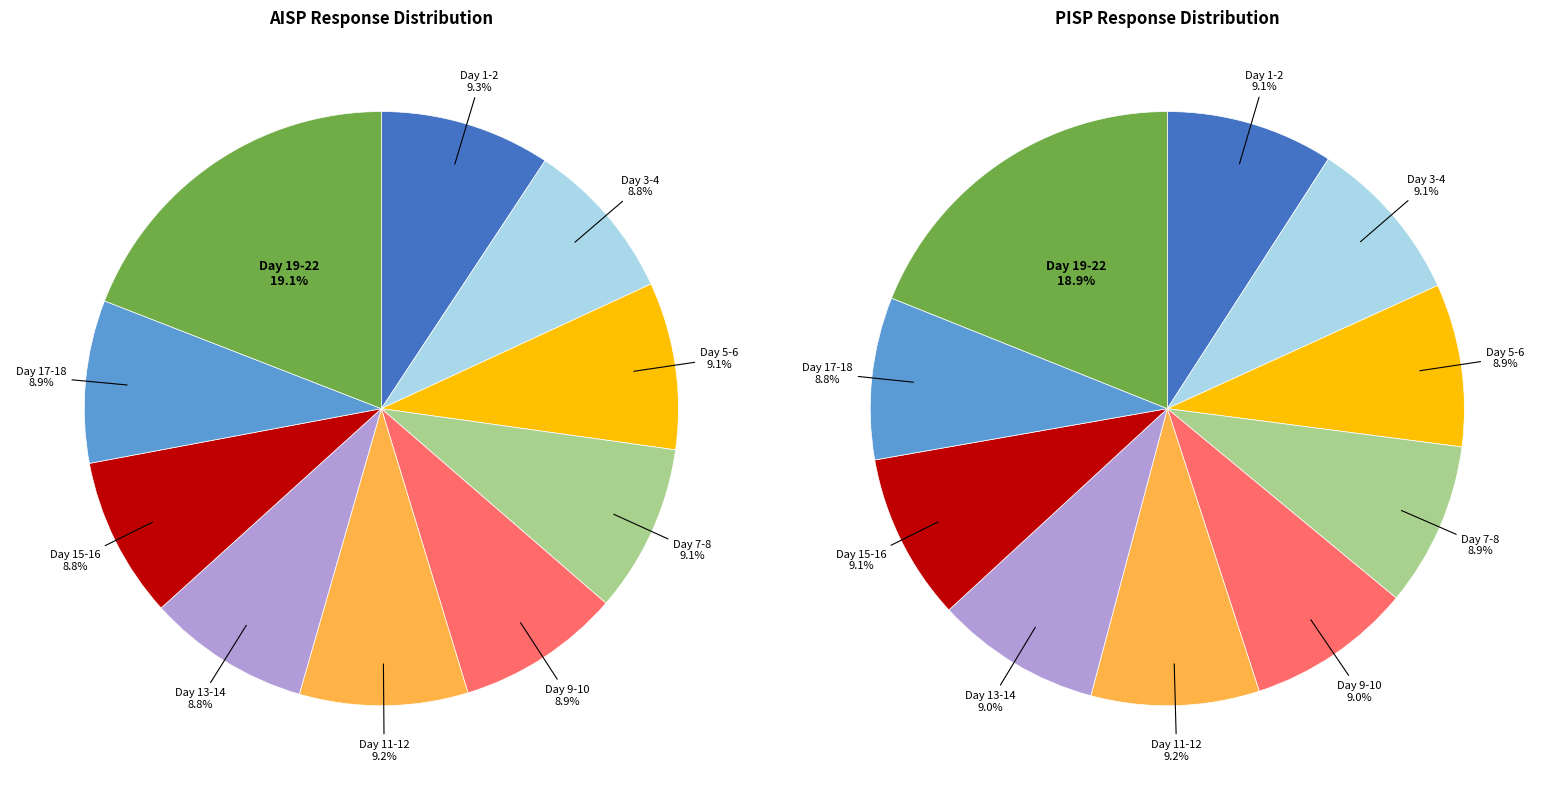

Which has a higher value, Day 6 or Day 22?

Day 22